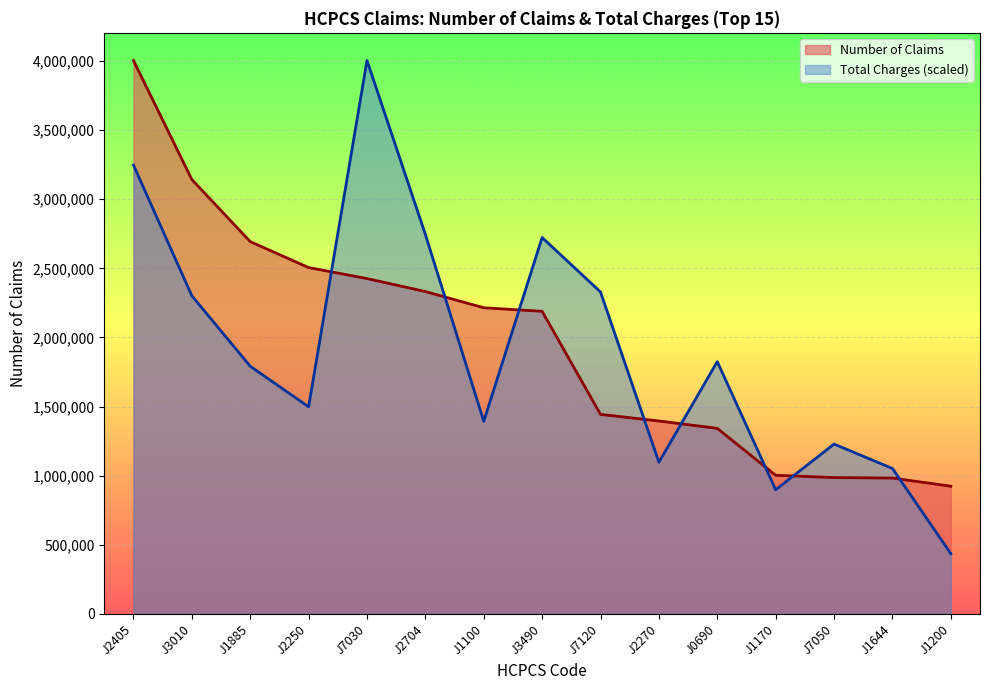

What is the value of the 13th point from the left?

986637